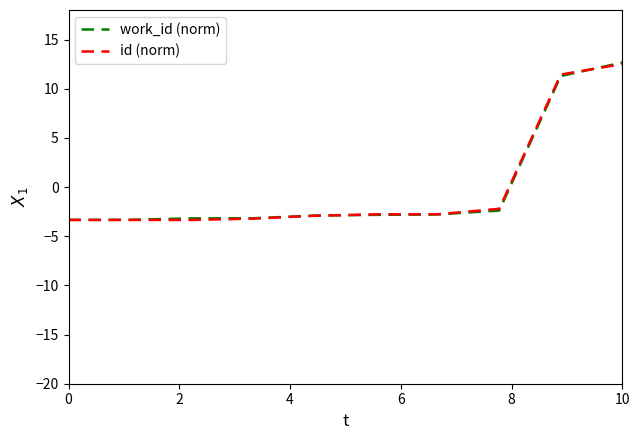

What is the difference between the second highest and minimum values in the id (norm) series?

14.8